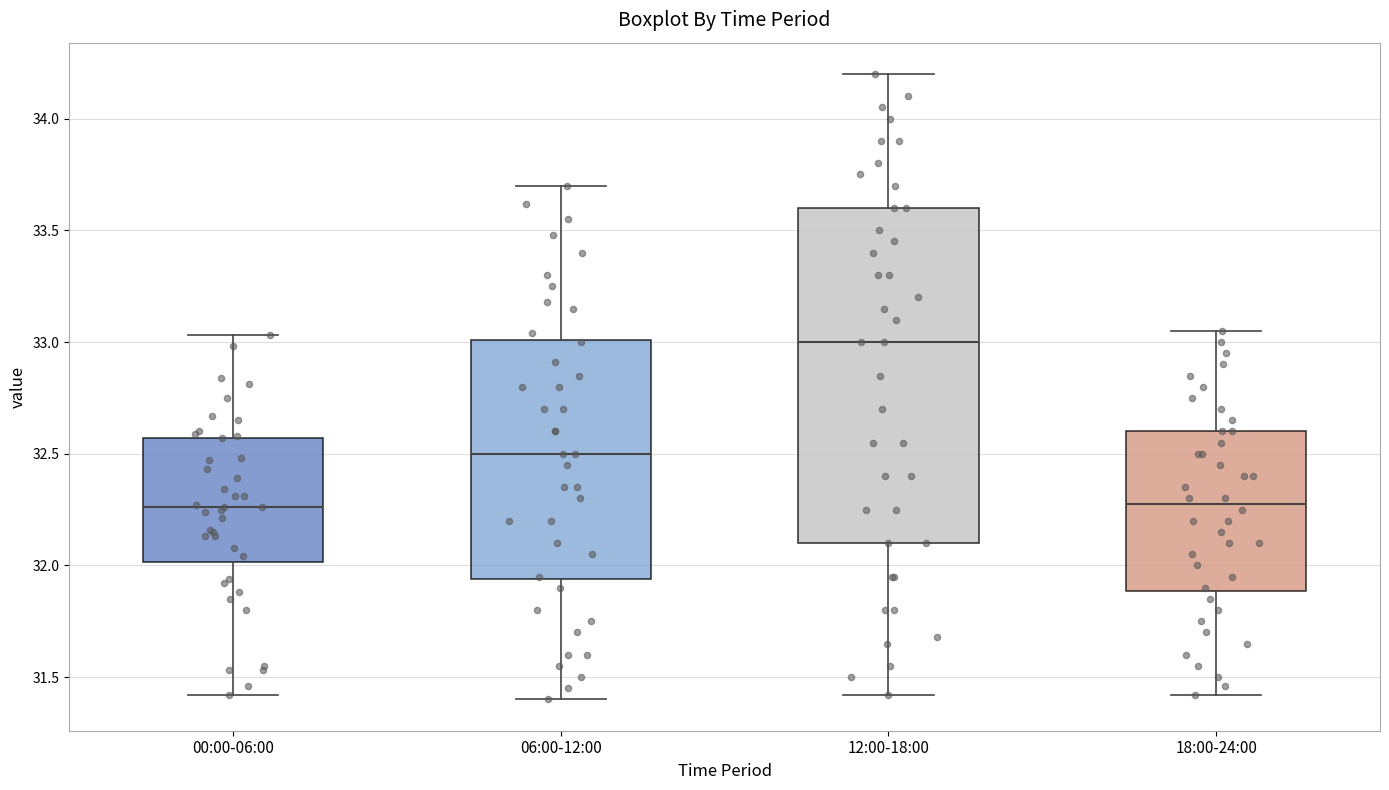

Reading left to right, transcribe this box plot: for each box, give where its median line is, the range the box spans, and where its two whiskers end, as read against the y-axis. The values are not printed on the chart, so give them approximately, as read against the axis.

00:00-06:00: median 32.25, box 32.00 to 32.55, whiskers 31.40 to 33.05
06:00-12:00: median 32.50, box 31.95 to 33.00, whiskers 31.40 to 33.70
12:00-18:00: median 33.00, box 32.10 to 33.60, whiskers 31.40 to 34.20
18:00-24:00: median 32.30, box 31.90 to 32.60, whiskers 31.40 to 33.05